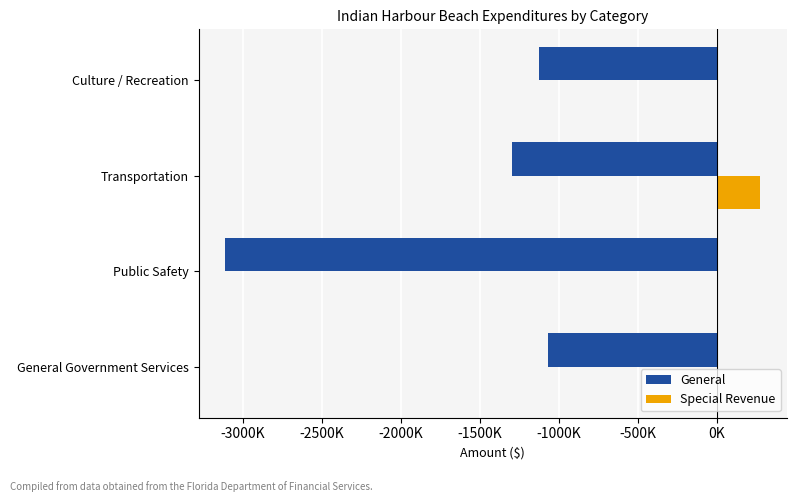

What are all the series names shown in the legend?

General, Special Revenue